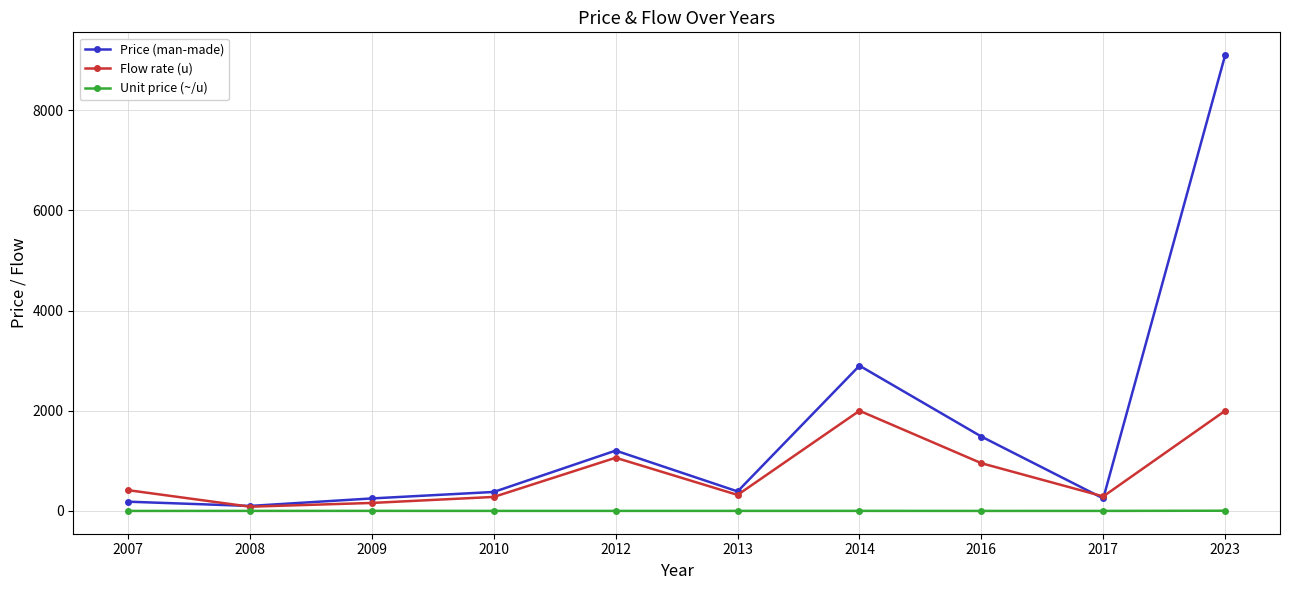

How many data points in Flow rate (u) are less than 415?

5